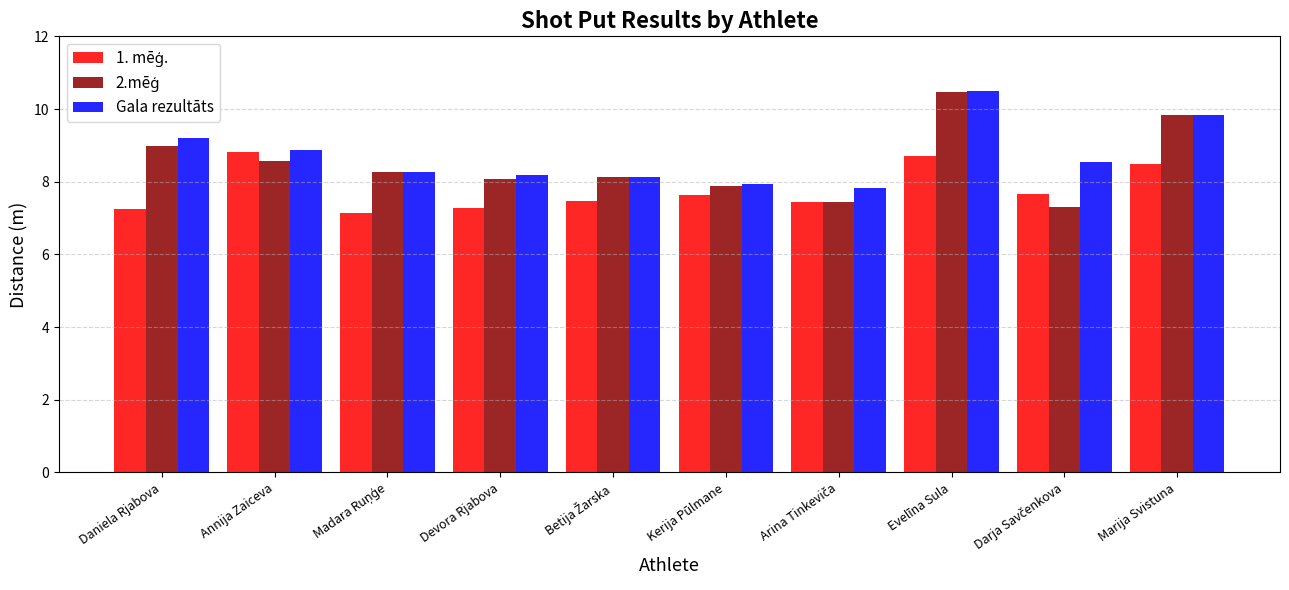

What is the sum of all Gala rezultāts values?

87.3